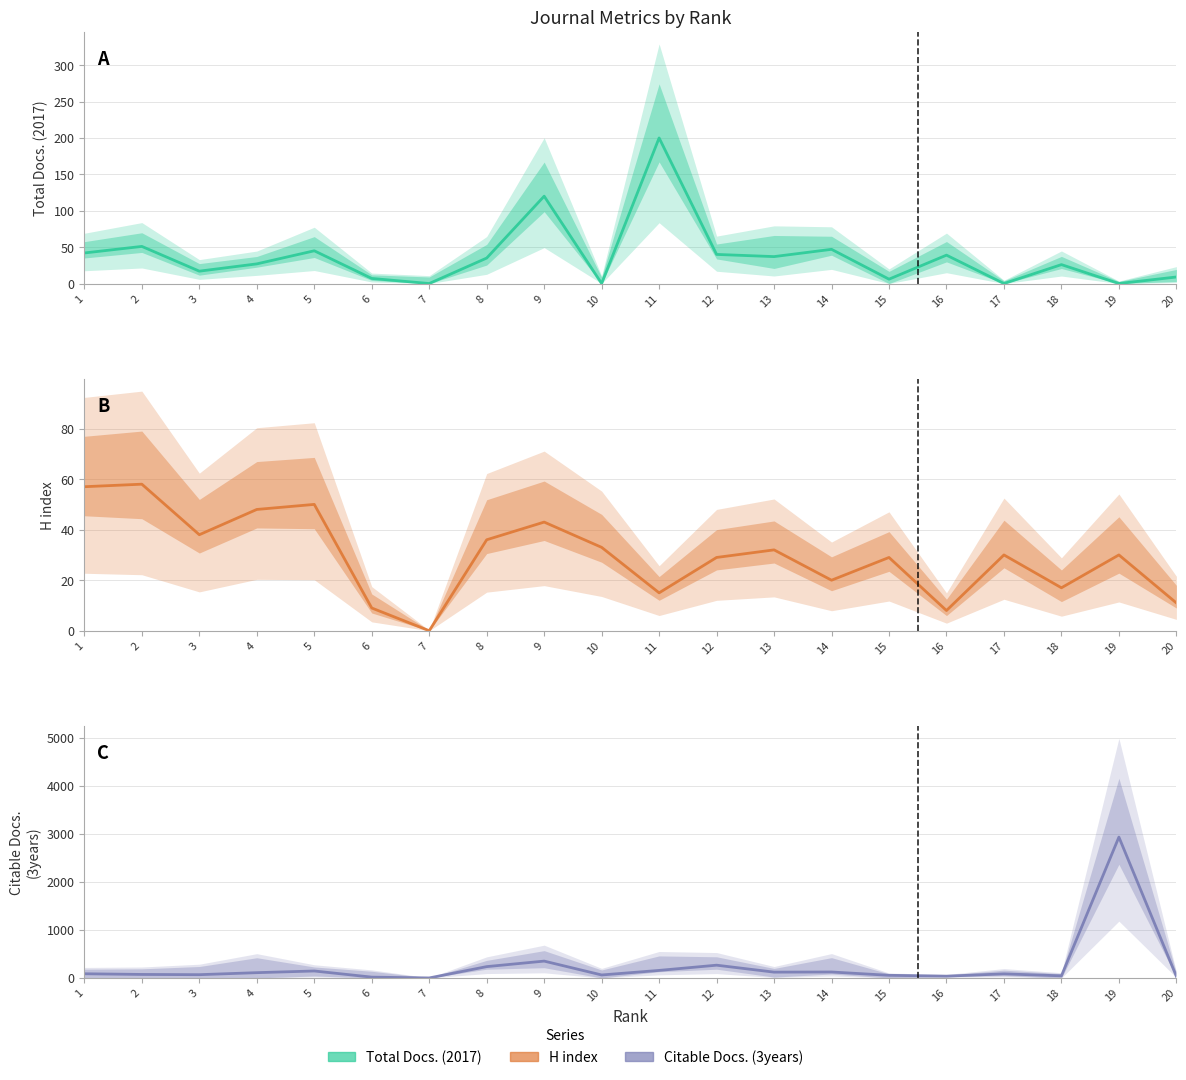

Reading right to left, extract all data points from this chart.

Total Docs. (2017): 9	0	26	0	39	6	47	37	40	200	0	120	35	0	7	45	27	17	51	42
H index: 11	30	17	30	8	29	20	32	29	15	33	43	36	0	9	50	48	38	58	57
Citable Docs. (3years): 33	2936	44	85	37	55	124	121	266	157	62	351	236	0	17	145	110	68	73	87